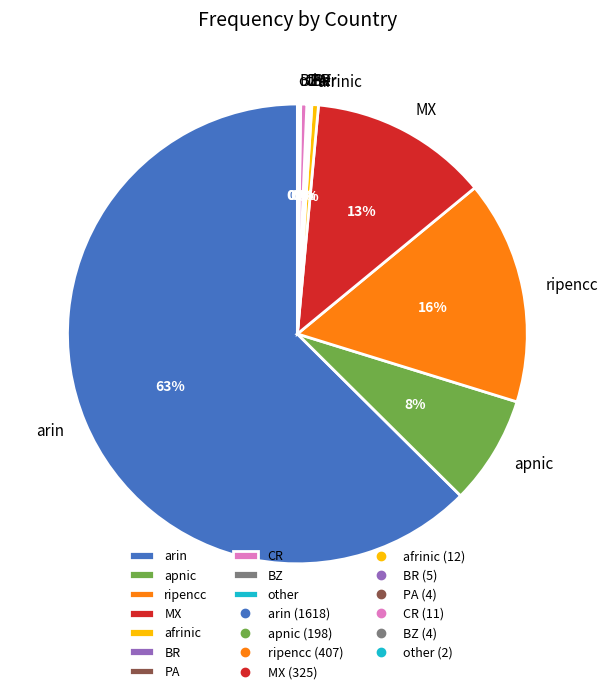

To the nearest percent, what is the average slice percentage?

10%